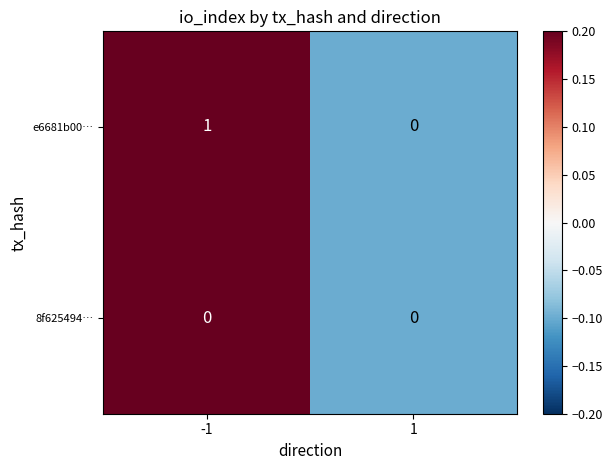

What is the greatest value displayed?

1